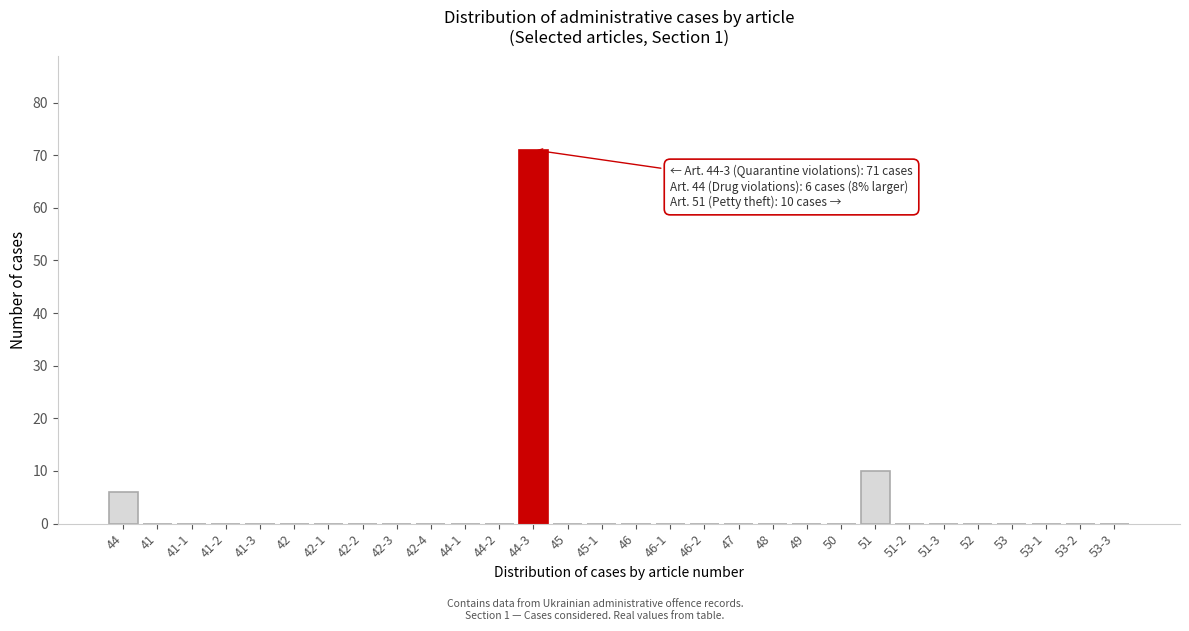

Reading left to right, list all the values displayed in this chart.

44=6	41=0	41-1=0	41-2=0	41-3=0	42=0	42-1=0	42-2=0	42-3=0	42-4=0	44-1=0	44-2=0	44-3=71	45=0	45-1=0	46=0	46-1=0	46-2=0	47=0	48=0	49=0	50=0	51=10	51-2=0	51-3=0	52=0	53=0	53-1=0	53-2=0	53-3=0